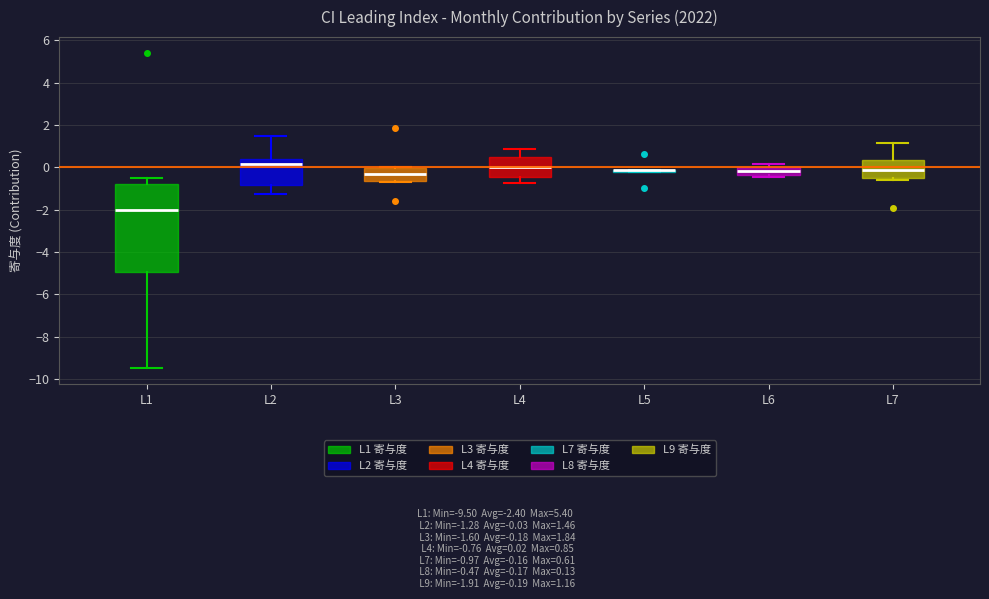

Reading left to right, read every box against the y-axis: the position of its median line, the range the box covers, and the ends of its whiskers. The values are not printed on the chart, so give them approximately, as read against the axis.

L1: median -2.0, box -5.0 to -0.8, whiskers -9.4 to -0.4
L2: median 0.2, box -0.8 to 0.4, whiskers -1.2 to 1.4
L3: median -0.4, box -0.6 to 0.0, whiskers -0.6 to 0.0
L4: median 0.0, box -0.4 to 0.4, whiskers -0.8 to 0.8
L5: box collapsed to a line at -0.2, whiskers -0.2 to -0.2
L6: median -0.2, box -0.4 to 0.0, whiskers -0.4 (just below the box's lower edge) to 0.2
L7: median -0.2, box -0.6 to 0.4, whiskers -0.6 (just below the box's lower edge) to 1.2